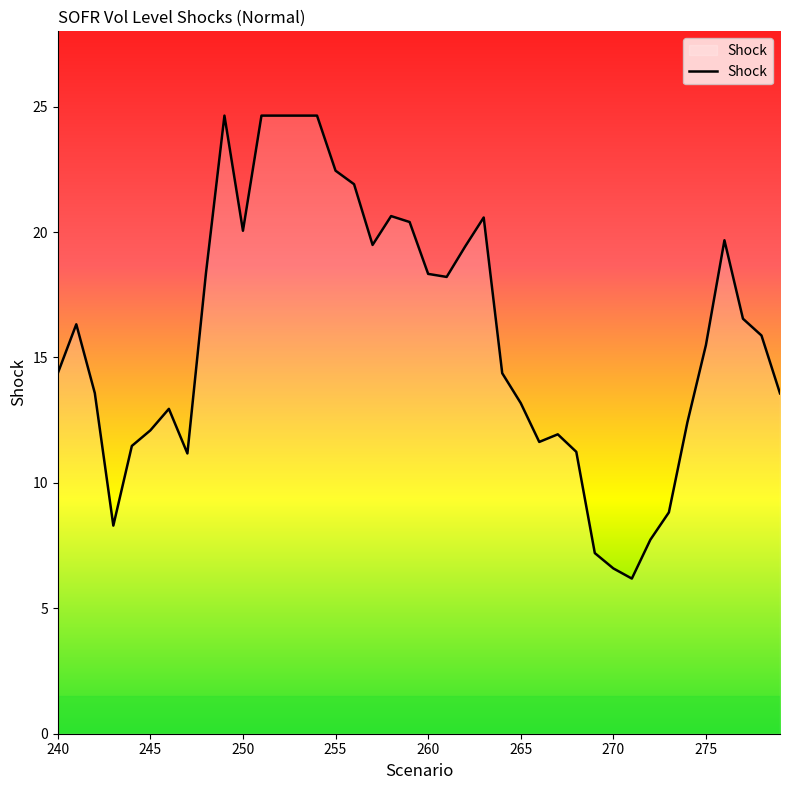

What is the difference between the maximum and minimum values?

18.5